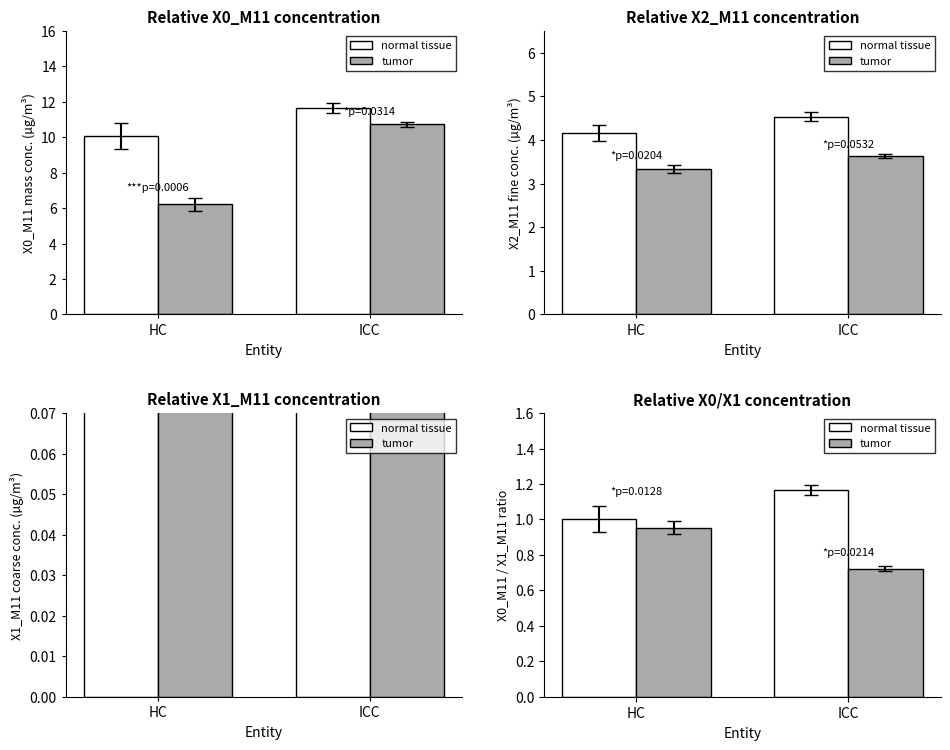

At HC, list the series in order from largest to smallest.

normal tissue, tumor